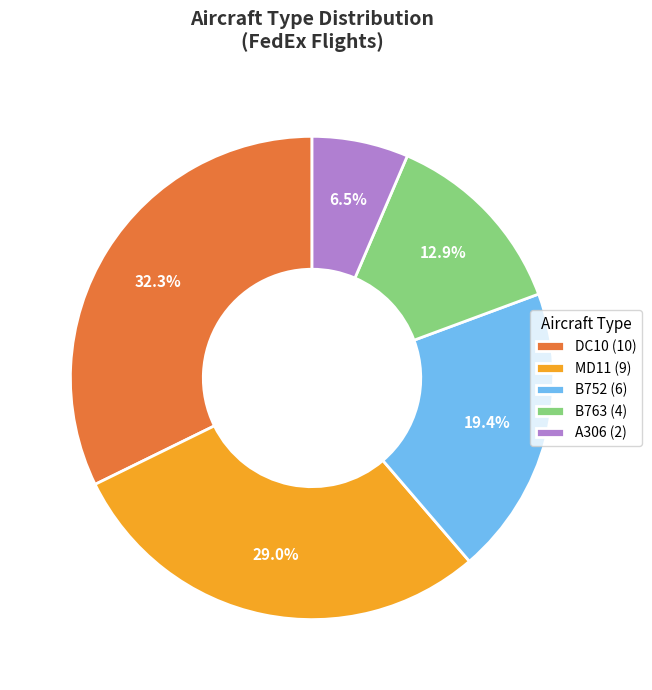

What is the ratio of the value at MD11 (9) to the value at A306 (2)?

4.5